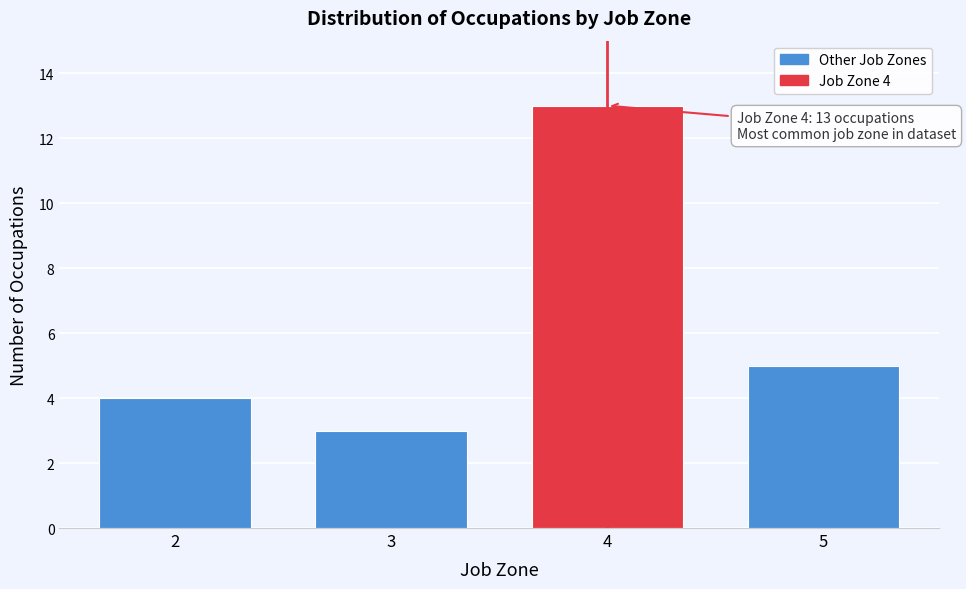

Reading left to right, list all the values displayed in this chart.

4	3	13	5